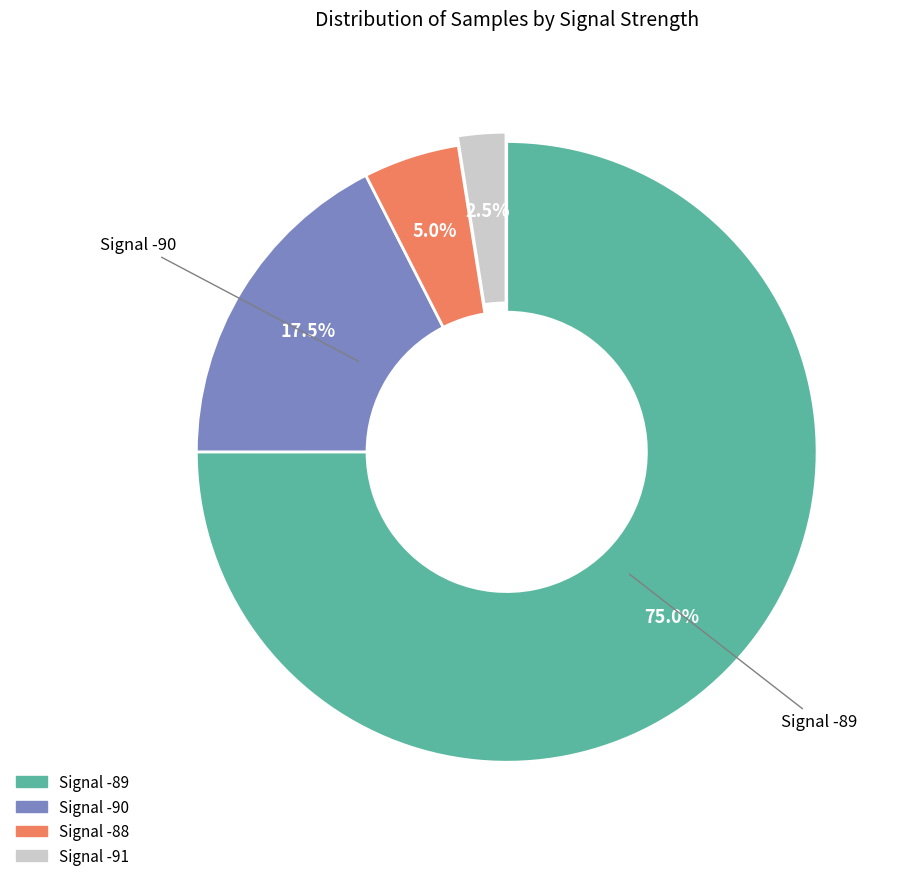

Is there a majority slice in this chart?

Yes